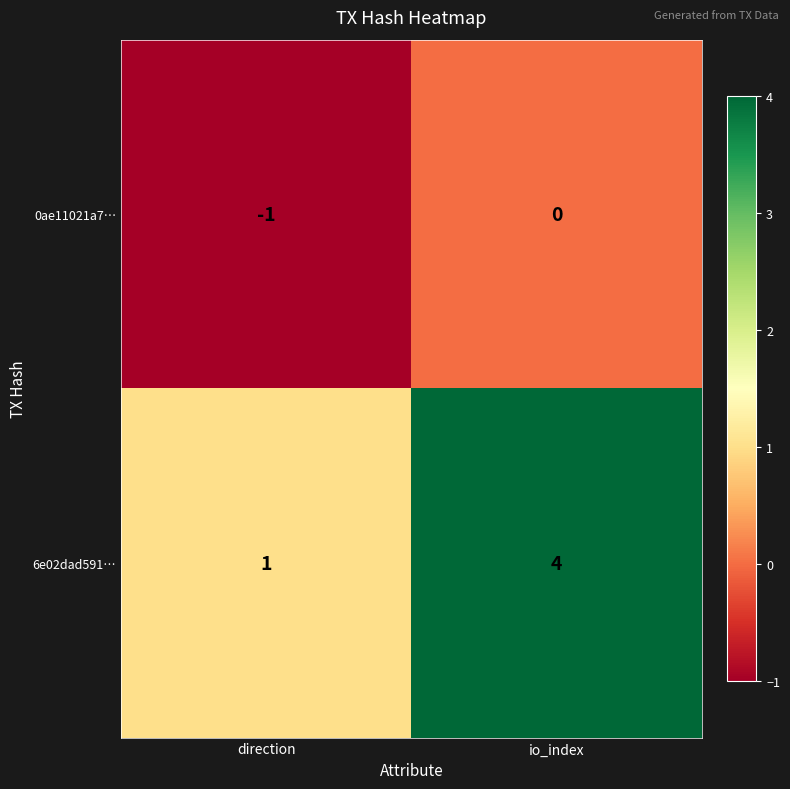

At which label is 0ae11021a7… closest to 0?

io_index